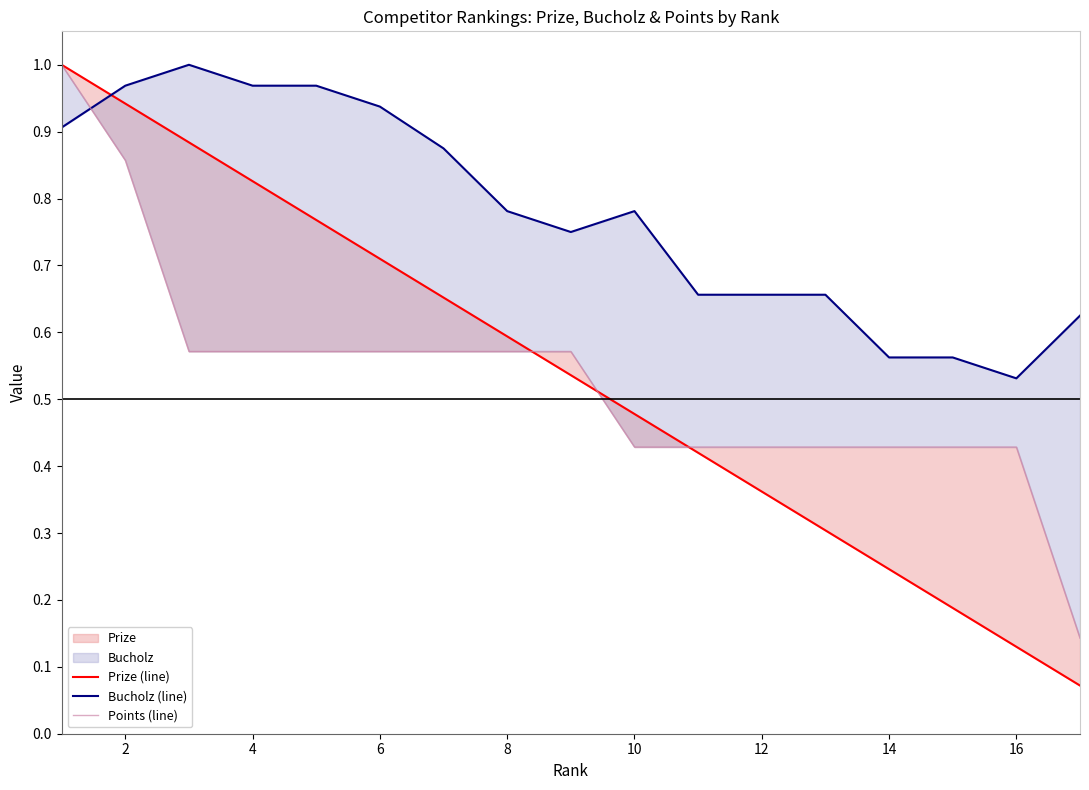

At 4, list the series in order from largest to smallest.

Bucholz (line), Prize (line), Points (line)